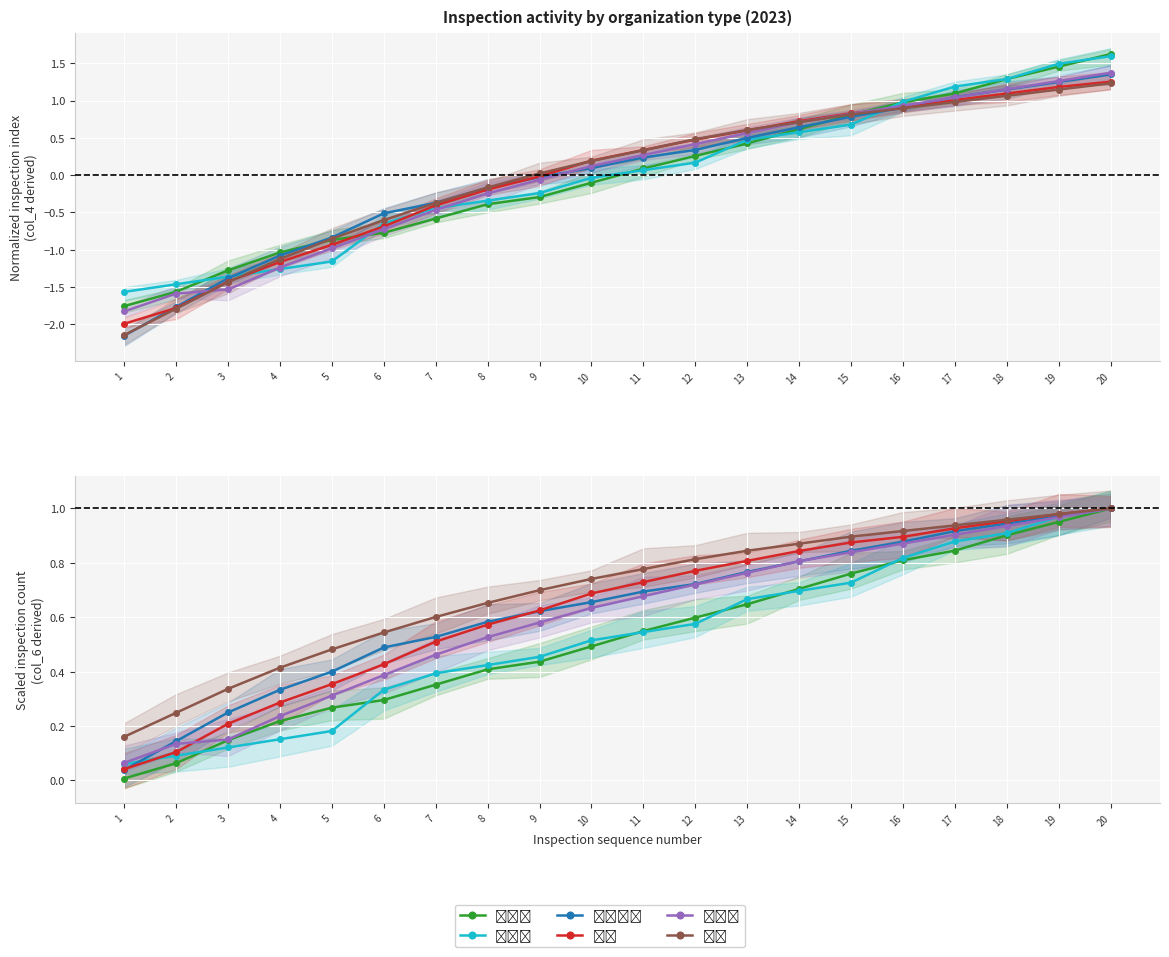

At which category is the sum across all series the highest?

20